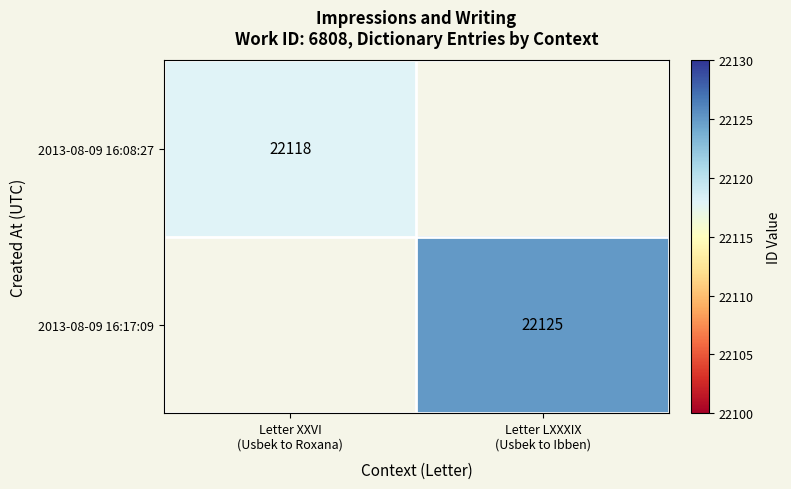

Which series has the widest spread of values?

2013-08-09 16:08:27